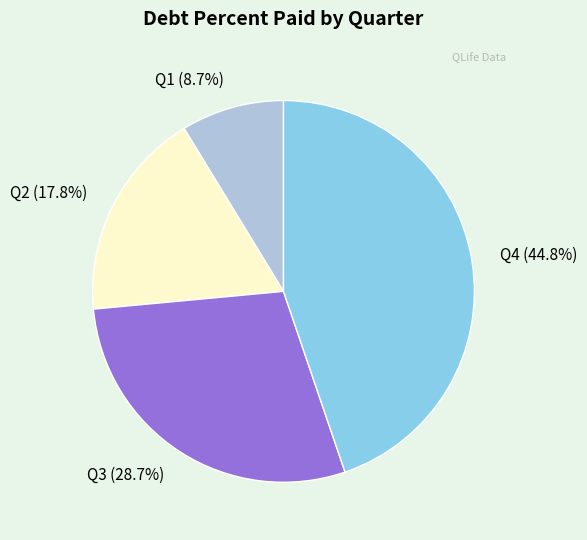

What is the ratio of the value at Q2 to the value at Q3?

0.6